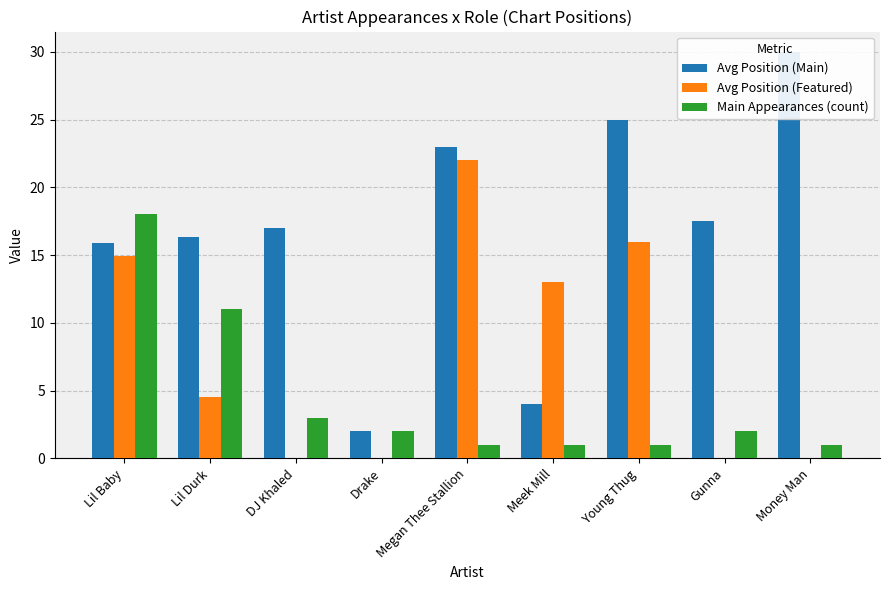

Which series changed the most between Lil Baby and Gunna?

Main Appearances (count)